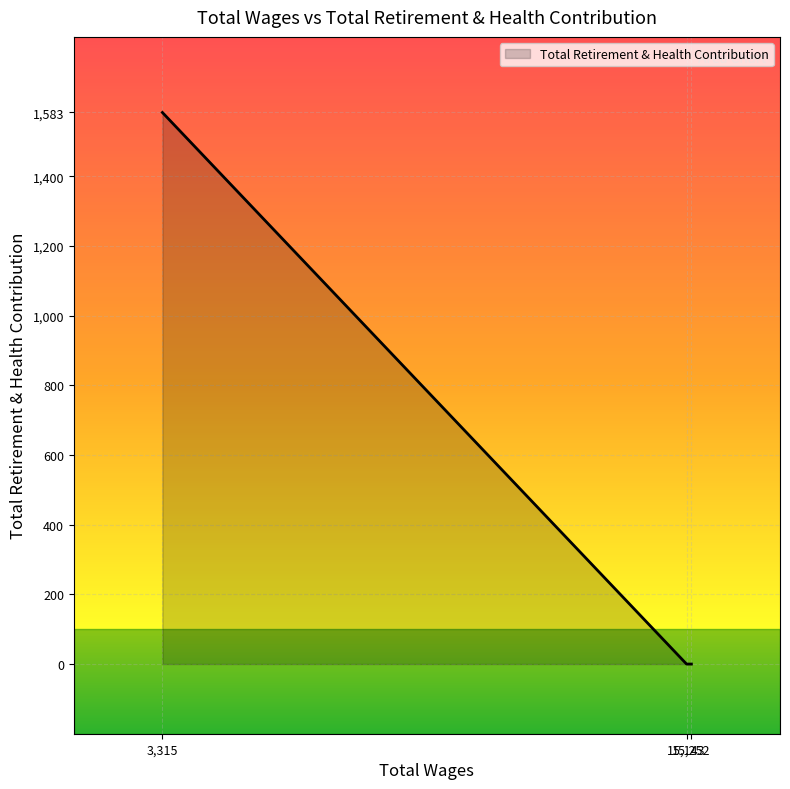

What is the maximum value shown in the chart?

1583